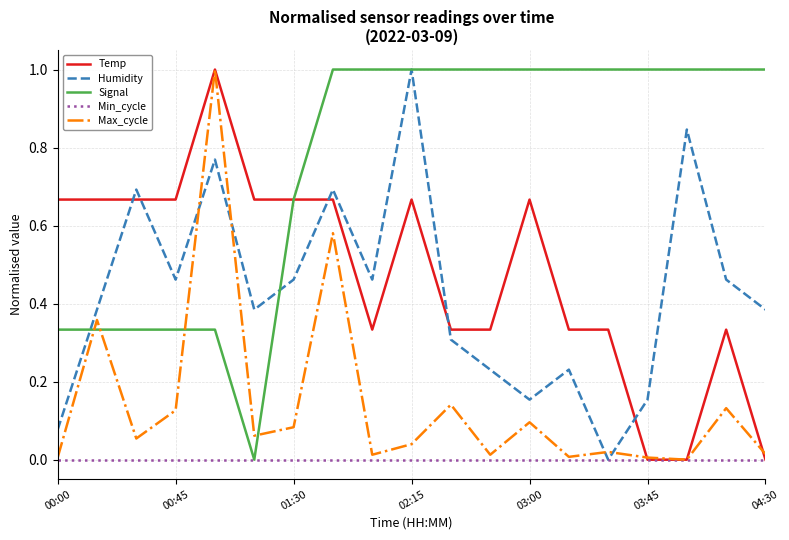

What is the highest value of the Temp series?

1.0